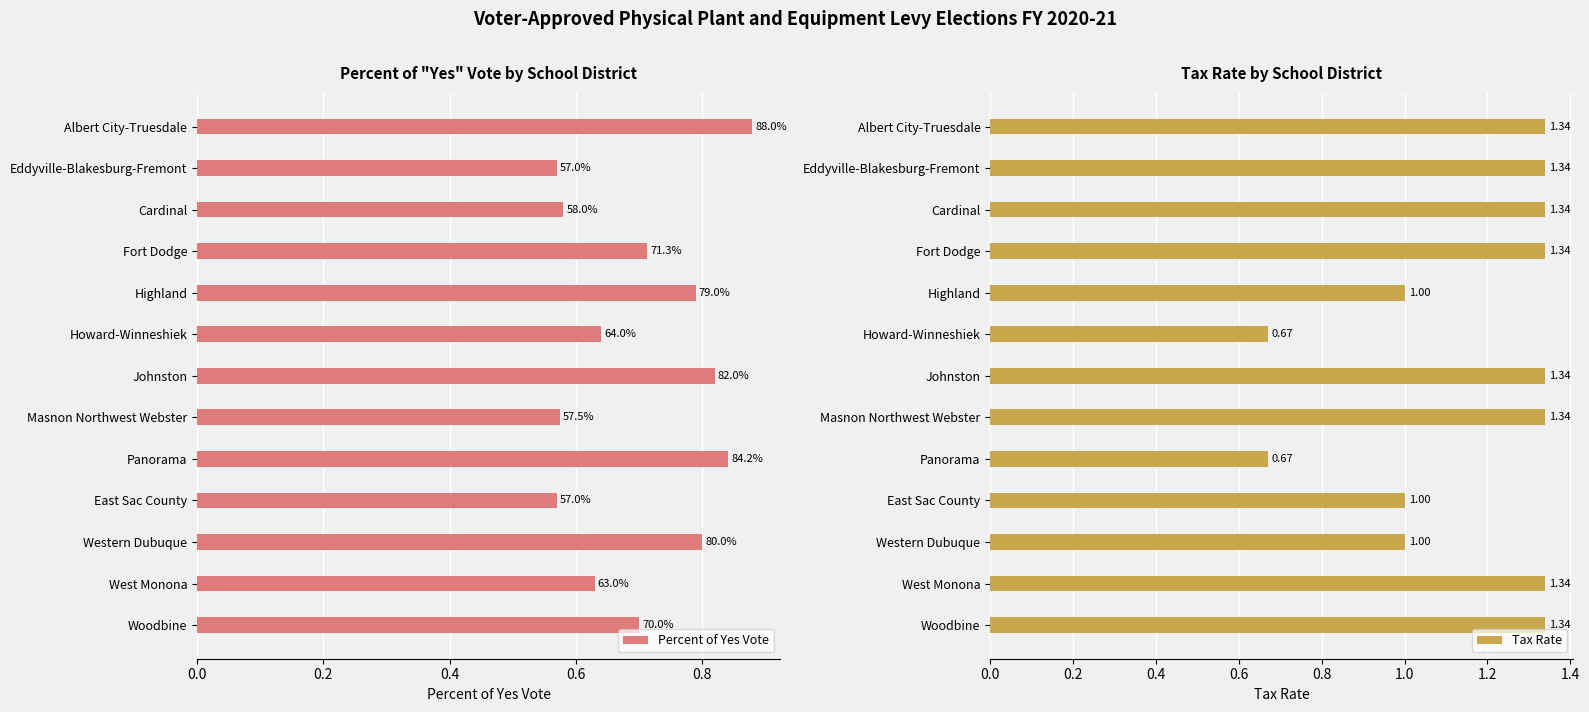

How many categories are shown in the chart?

13